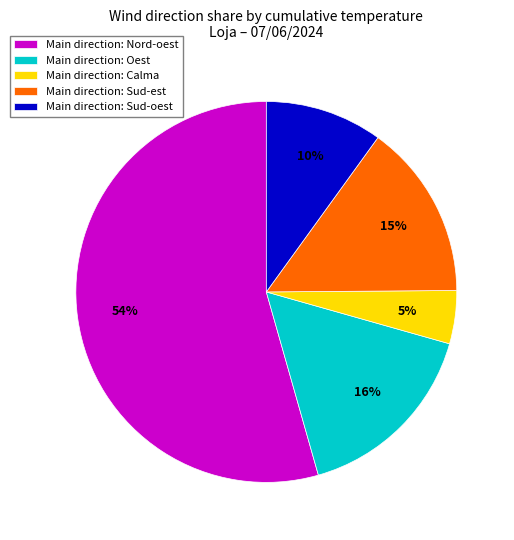

To the nearest percent, what portion does Main direction: Calma represent?

5%